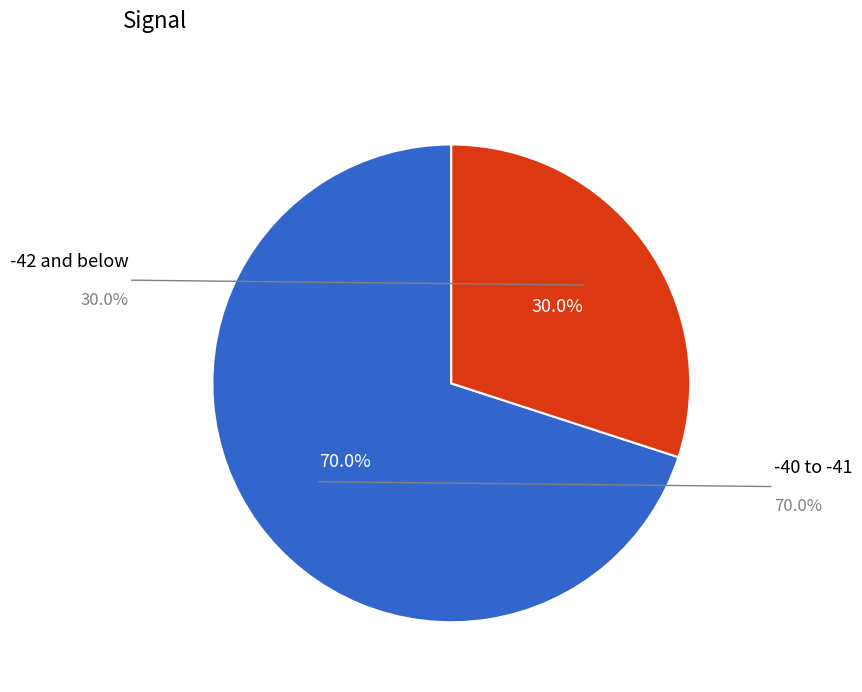

What is the largest slice in the pie chart?

-40